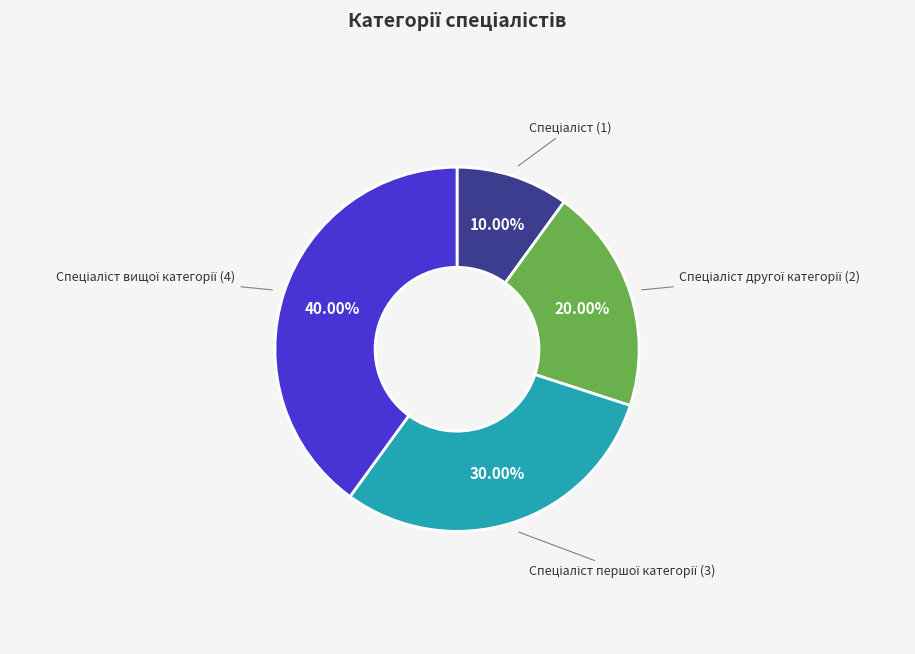

Does any single category account for the majority?

No